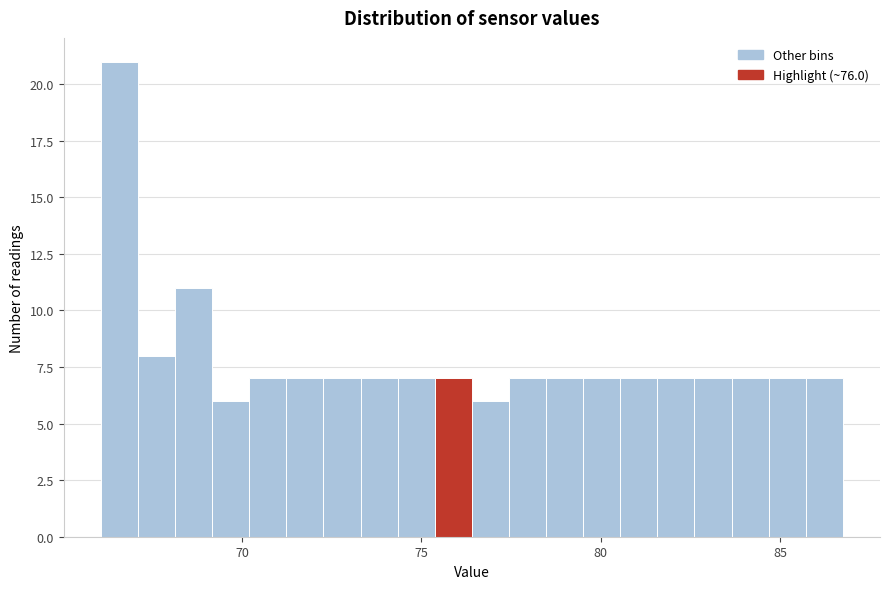

Around what value on the x-axis is the tallest bar? Give the approximate position of its centre, as read against the axis.

66.5